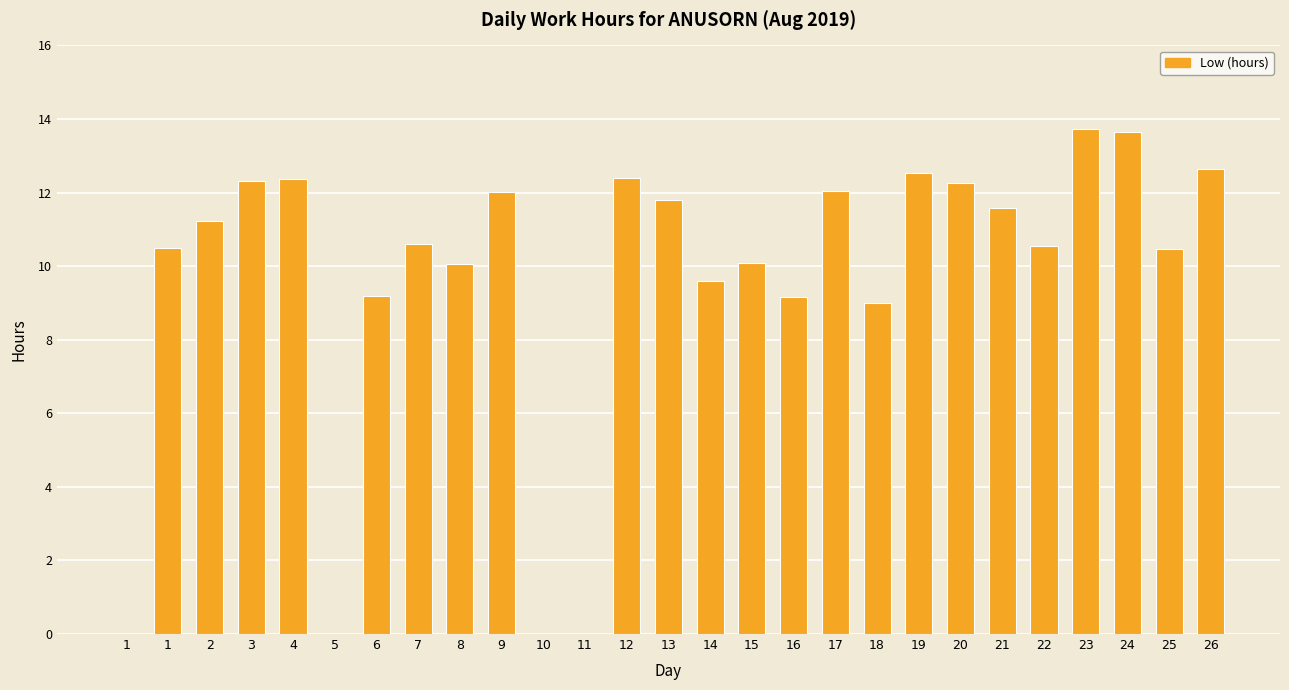

Are the bars horizontal?

No